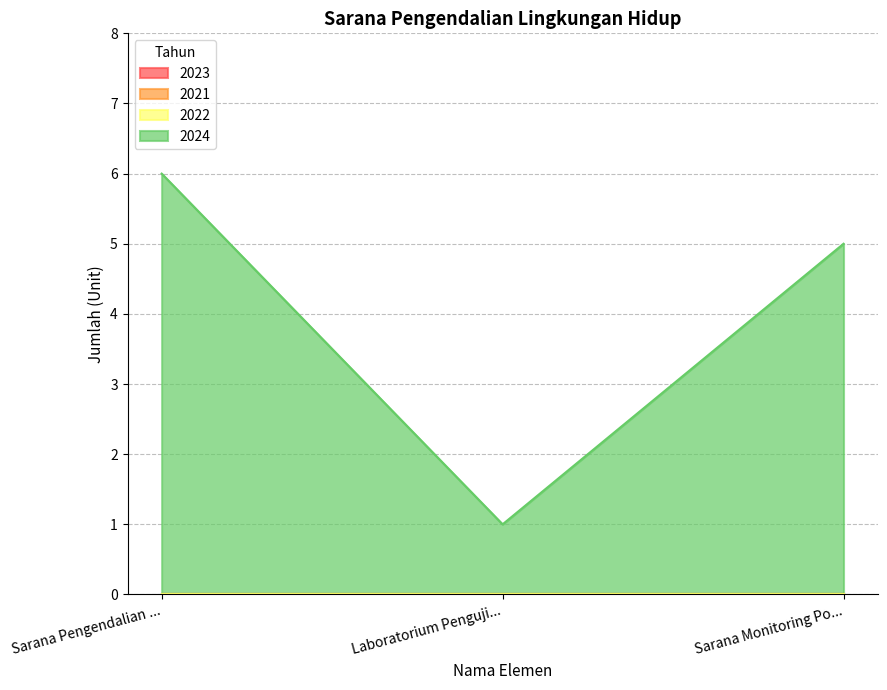

Does the chart have visible grid lines?

Yes